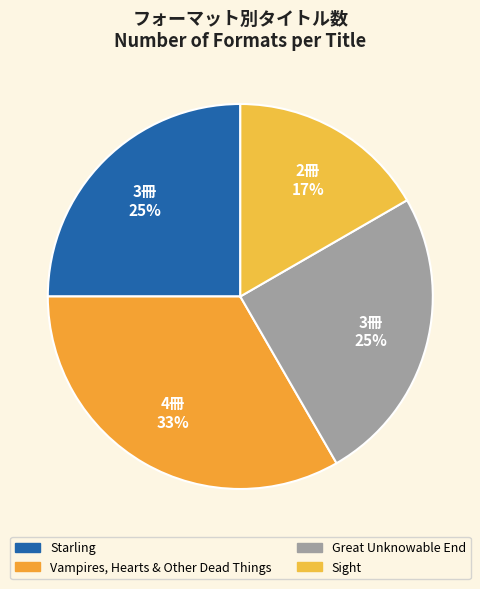

Which slice is the largest?

Vampires, Hearts & Other Dead Things